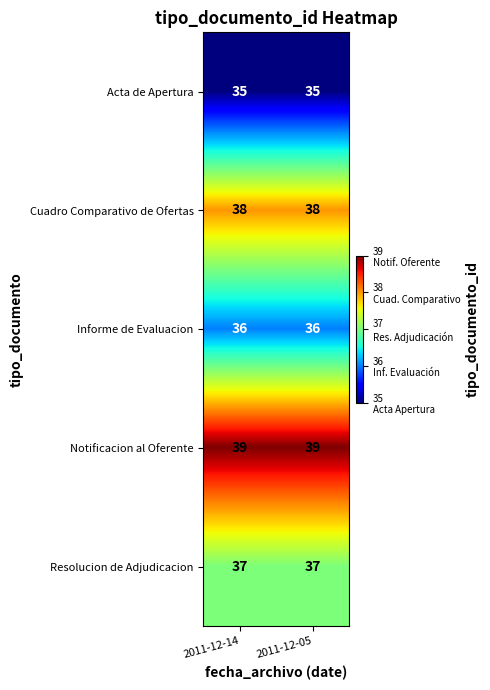

What is the smallest value displayed?

35